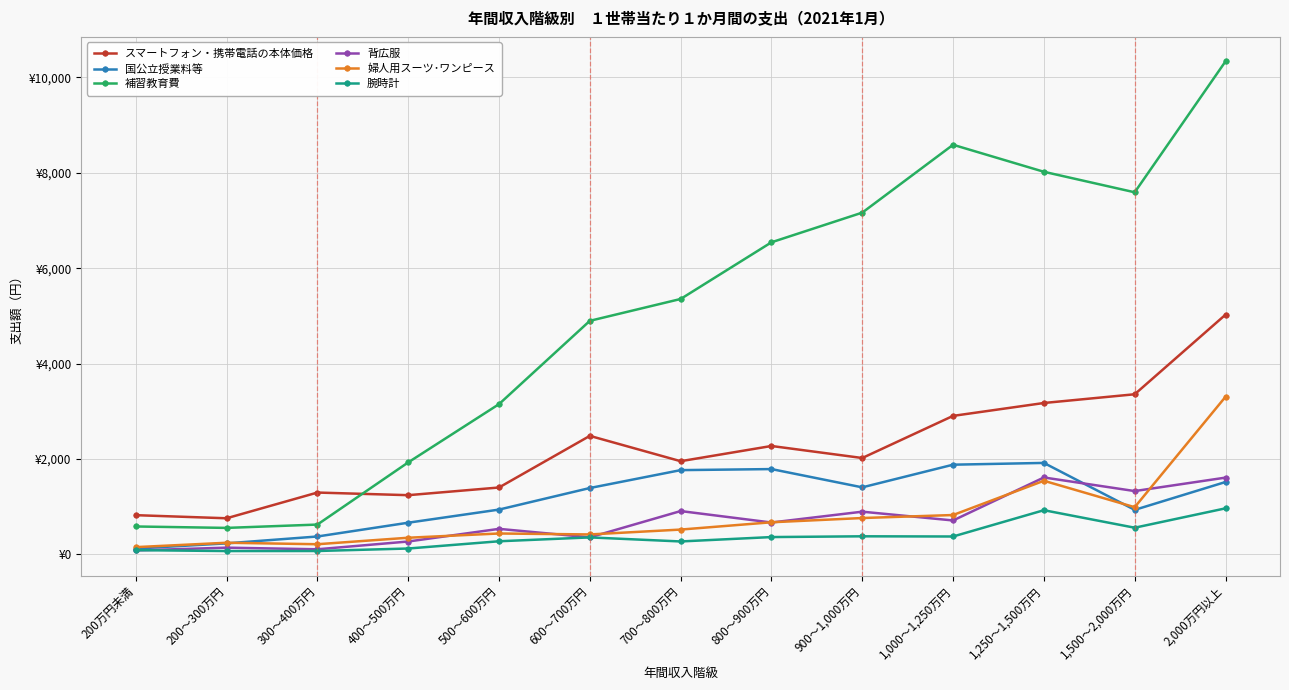

Does the chart have visible grid lines?

Yes